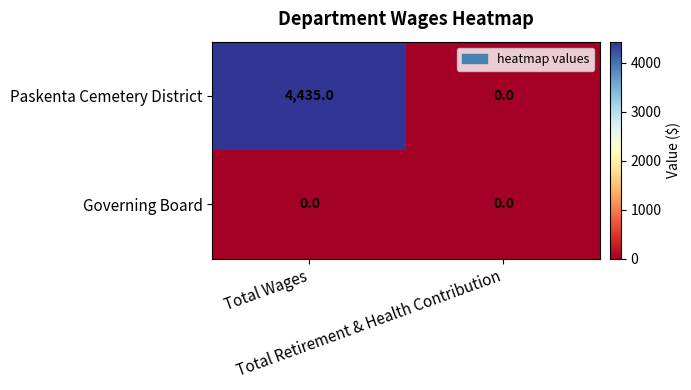

What is the maximum value shown in the chart?

4435